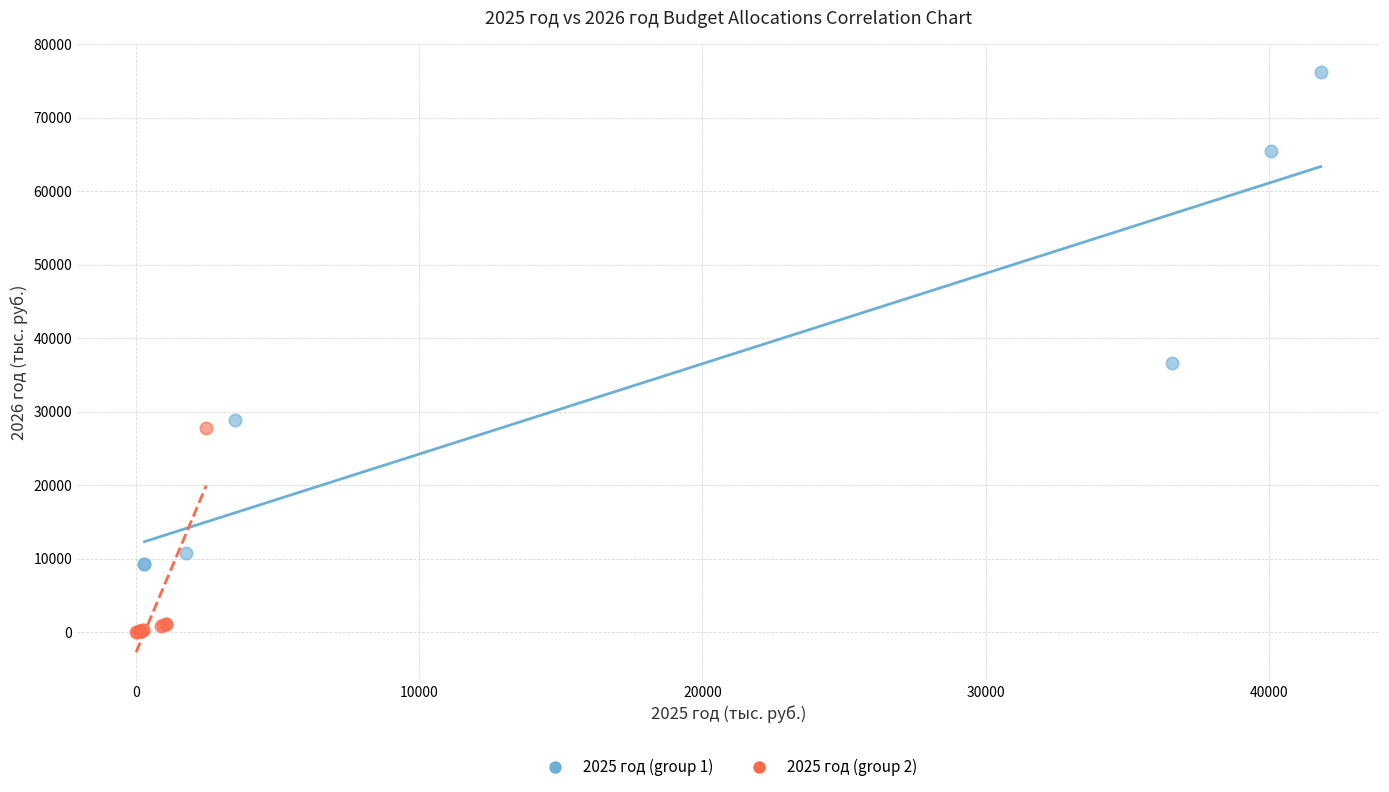

Which series has the largest Y range (max minus min)?

2025 год (group 1)